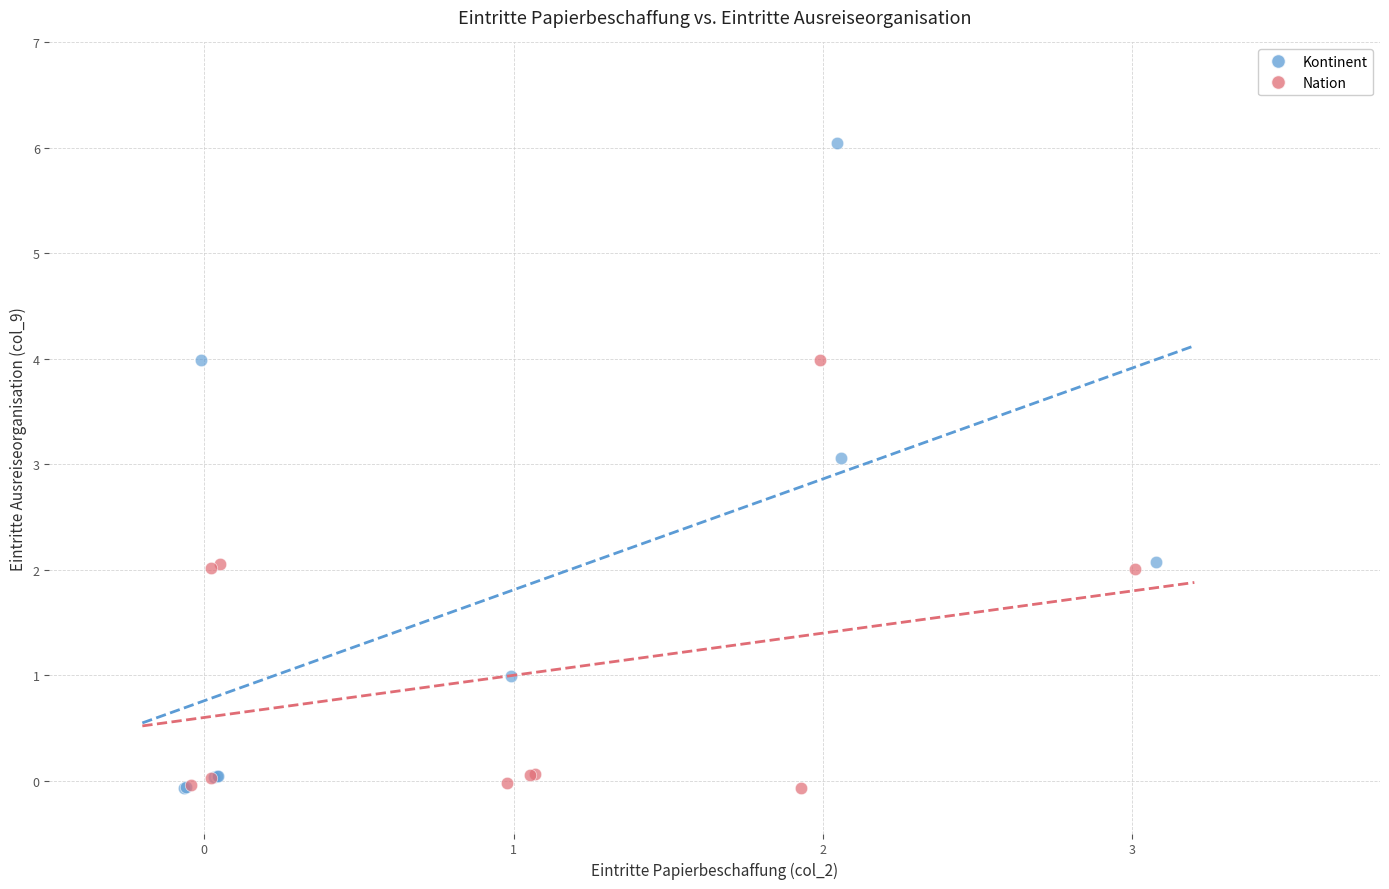

Which series contains the highest Y value?

Kontinent